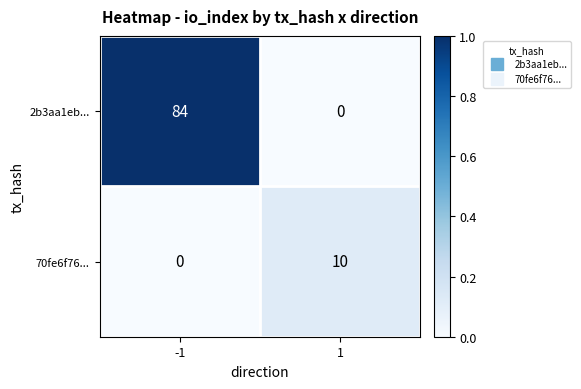

Reading left to right, what are all the values shown in this chart?

2b3aa1eb...: -1=84	1=0
70fe6f76...: -1=0	1=10